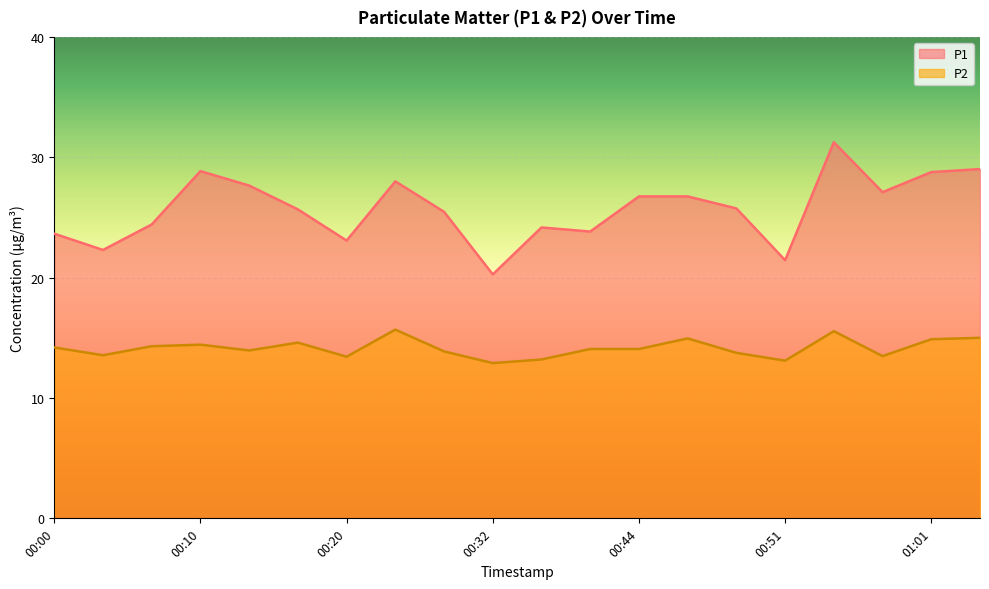

What is the sum of the P1 values at 00:15 and 00:03?

48.0